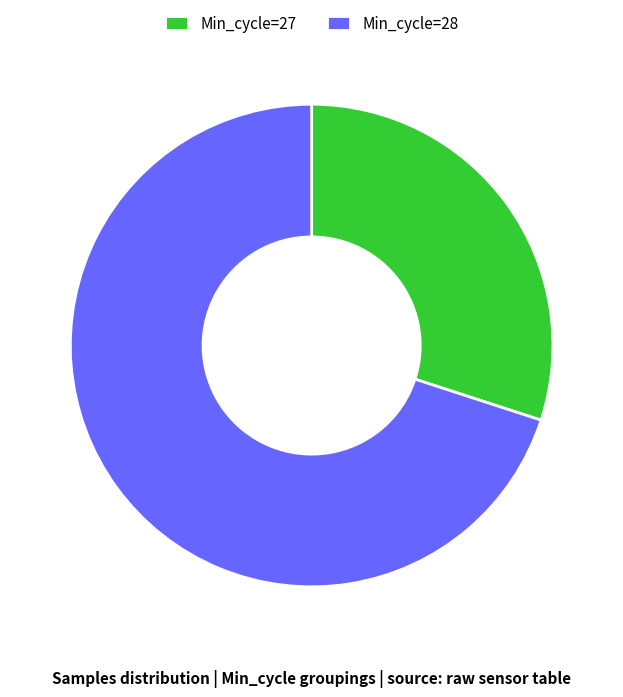

Rank the categories by value from highest to lowest.

Min_cycle=28, Min_cycle=27